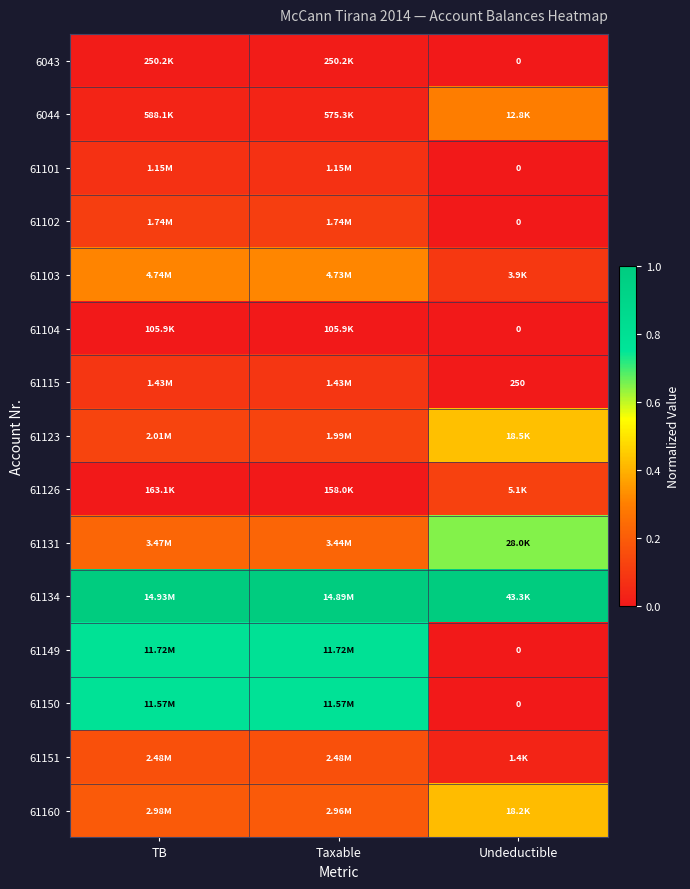

How many distinct data groups are displayed?

15